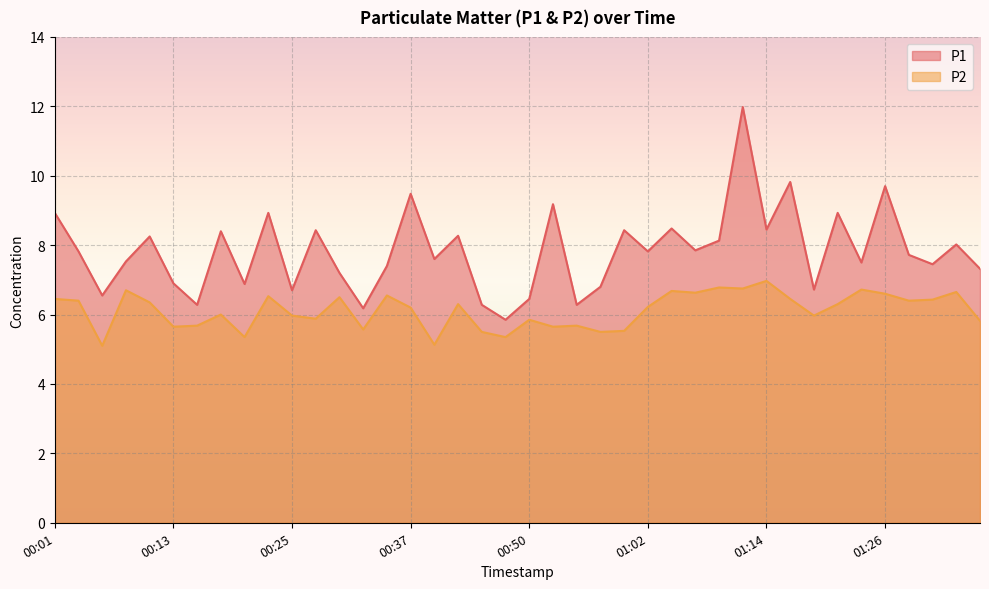

Which label corresponds to the largest value in the chart?

01:11